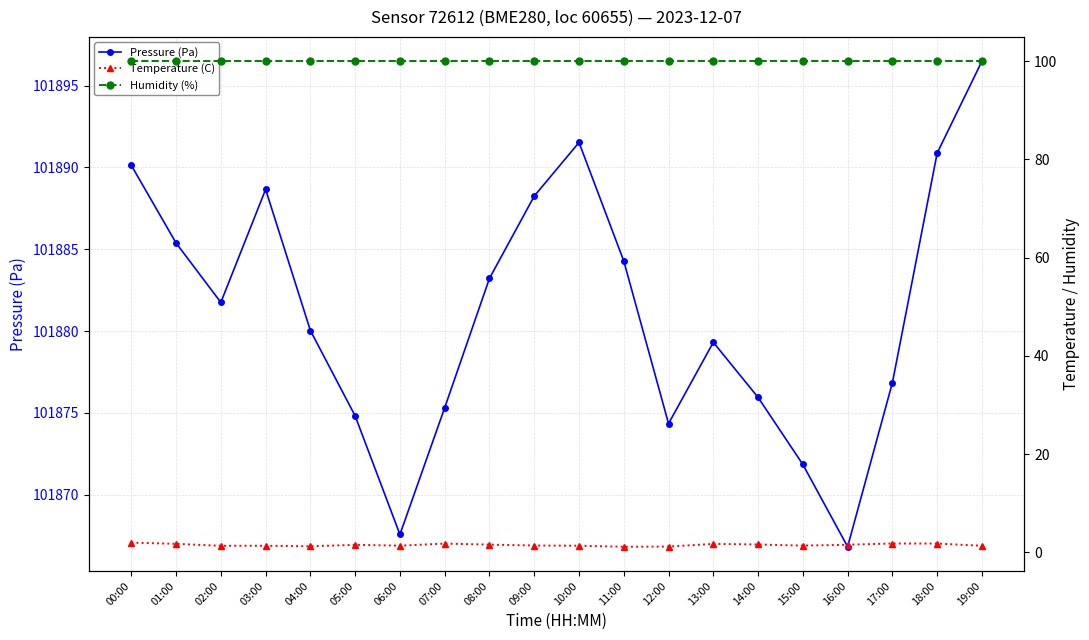

True or false: Humidity (%) has a value of 38.6 at 17:00.

False